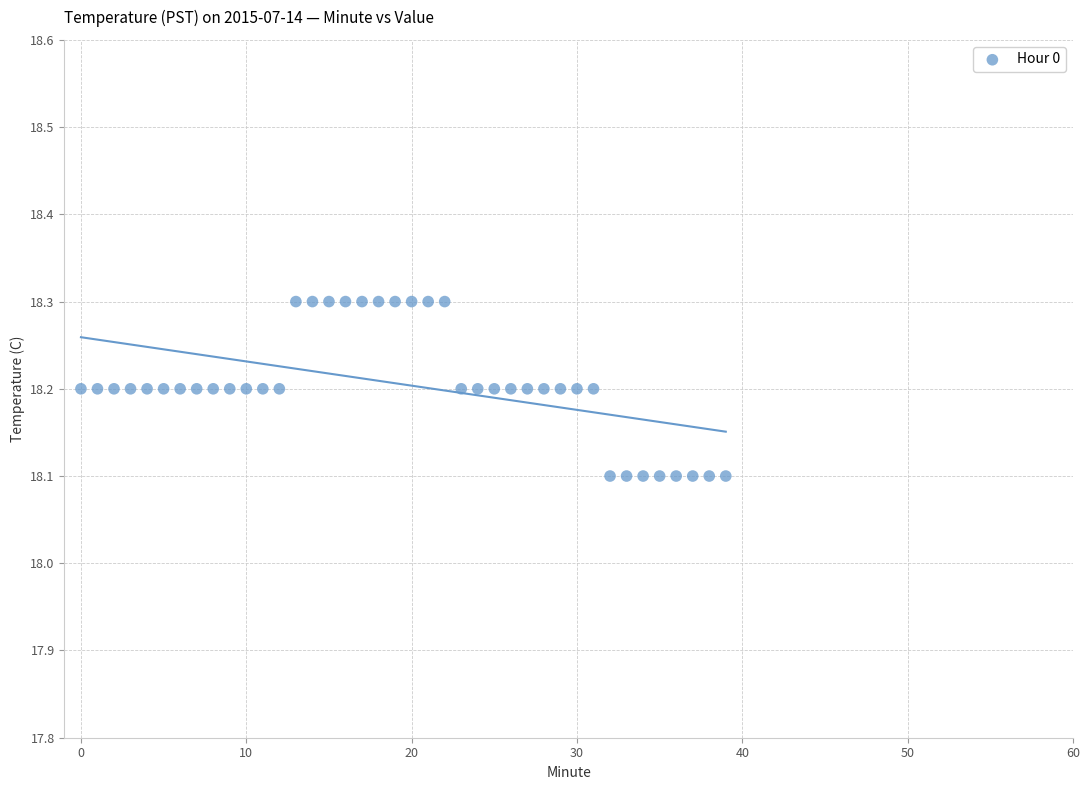

Count the number of points in this scatter plot.

40